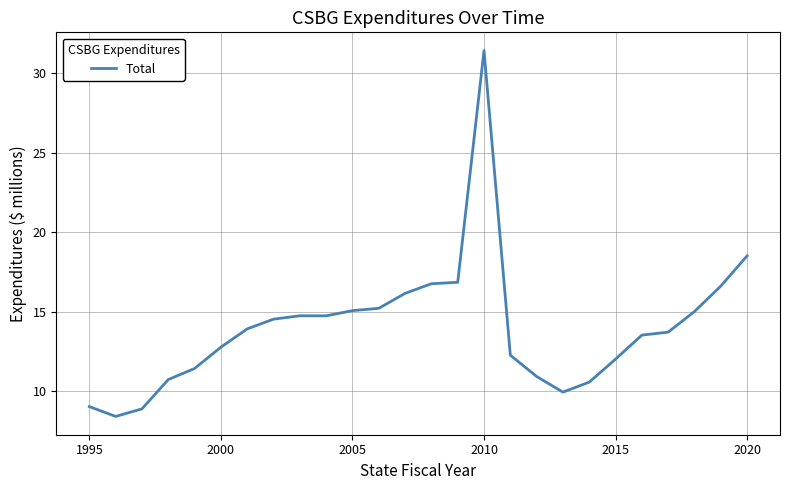

What is the smallest value displayed?

8.4